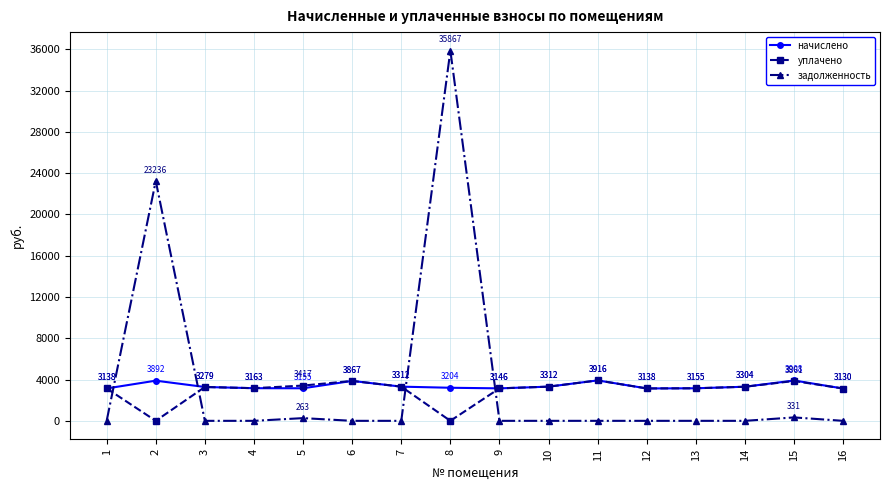

Does the chart have visible grid lines?

Yes